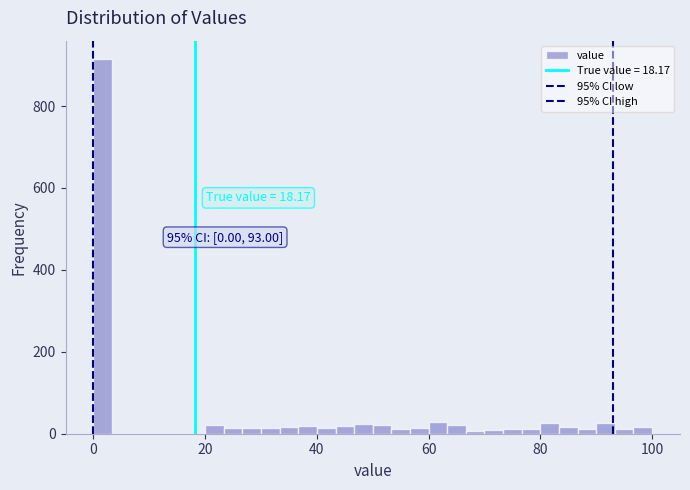

Read against the x-axis, roughly where is the centre of the tallest bar?

2